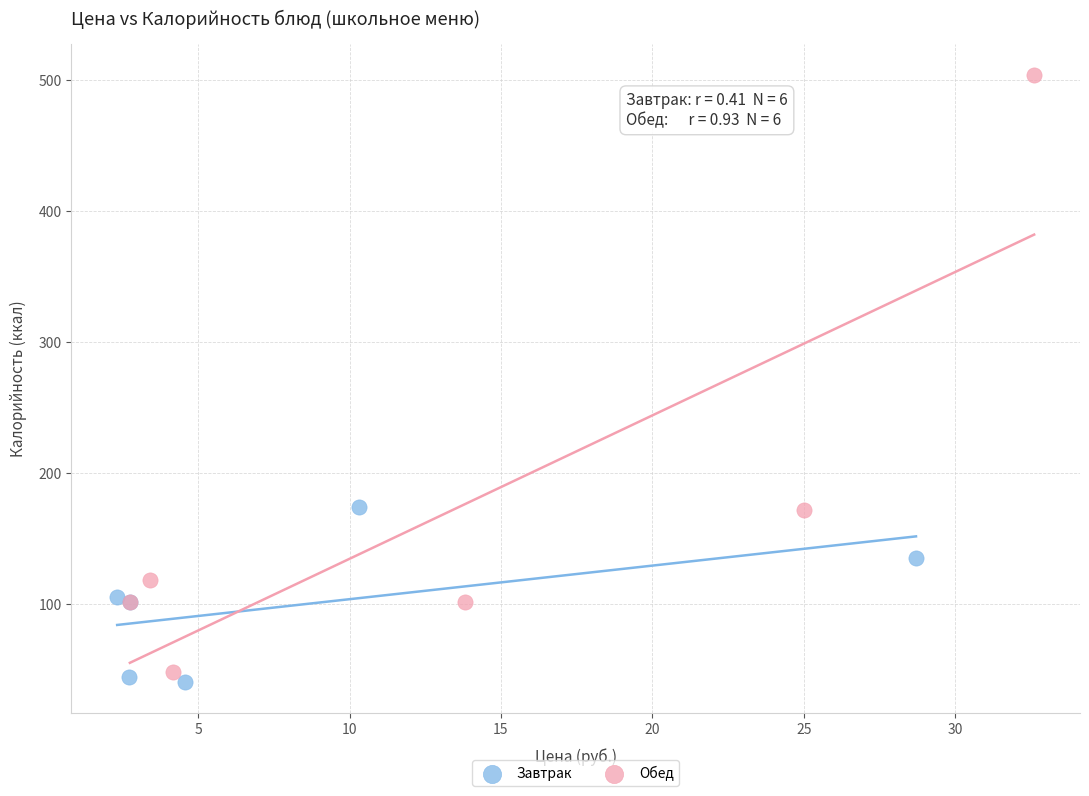

Which series reaches the maximum Y coordinate?

Обед